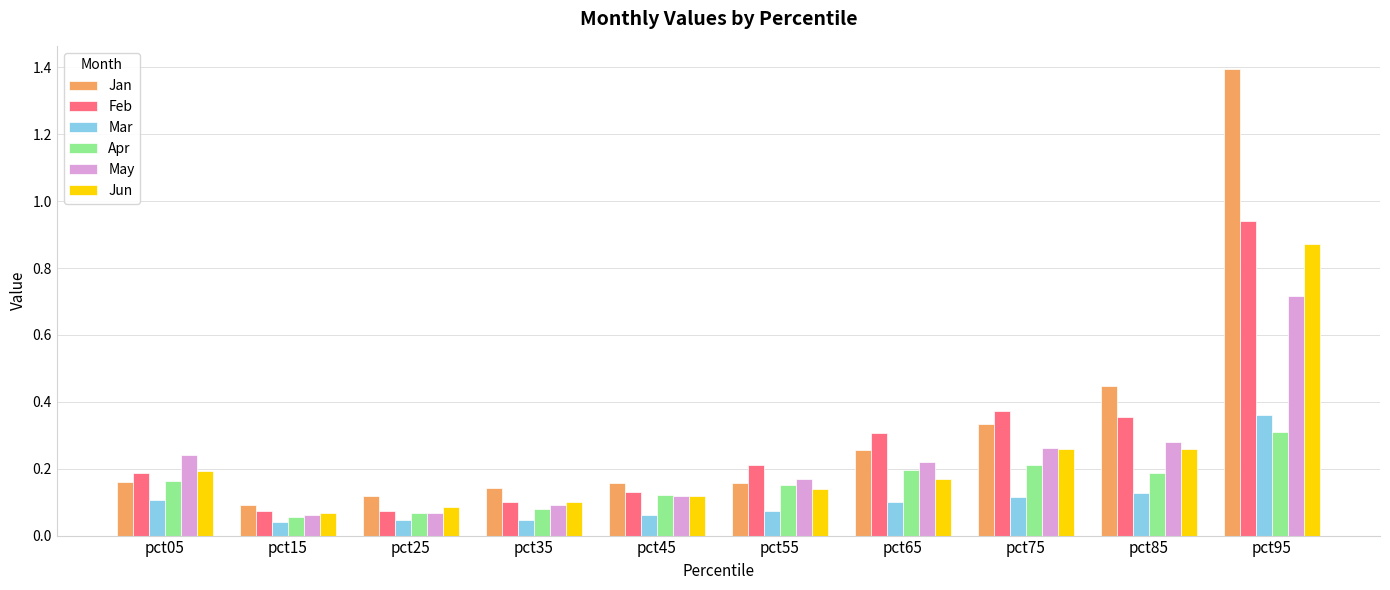

Is the value of Jan at pct75 greater than the value of Jun at pct25?

Yes